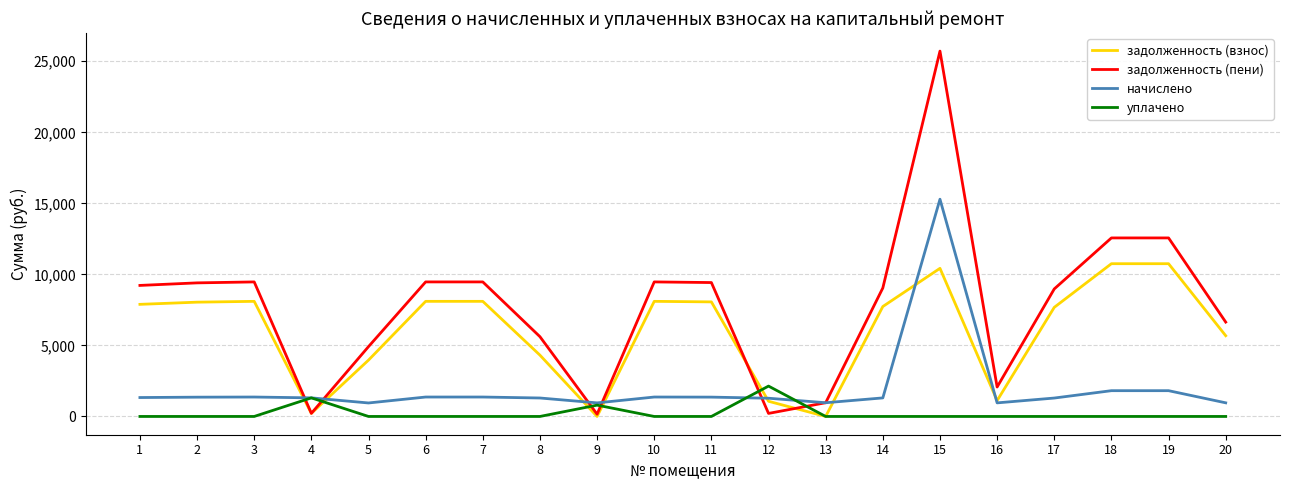

What is the difference between the second highest and minimum values in the задолженность (взнос) series?

10751.8